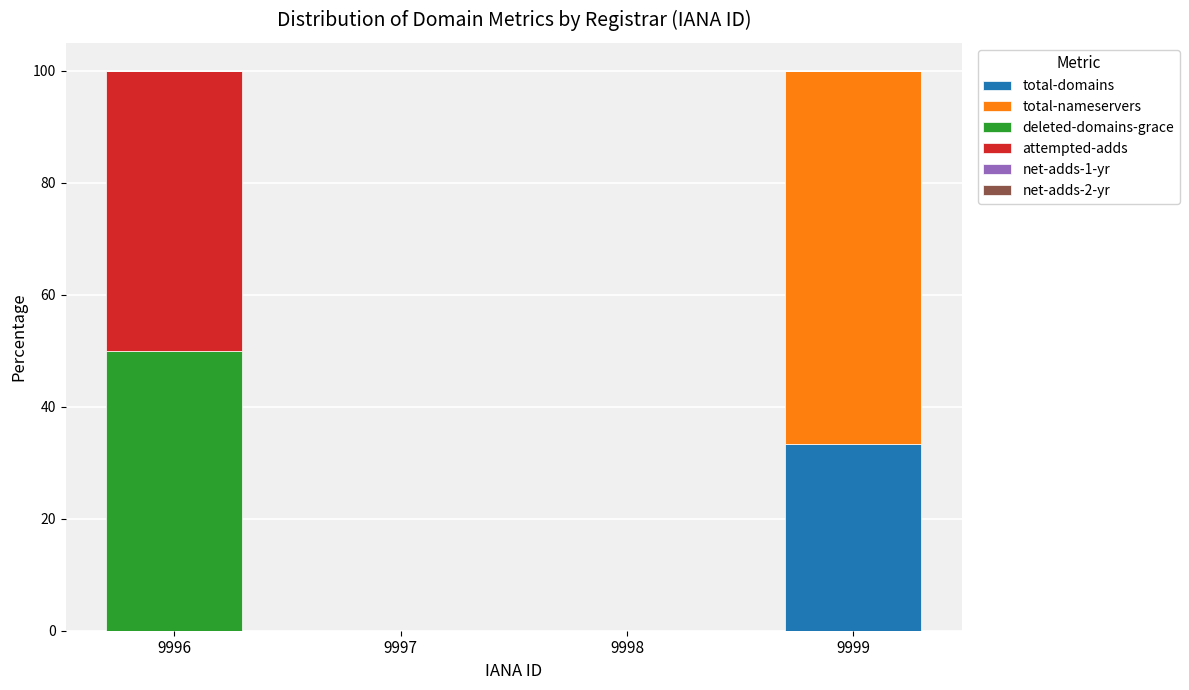

Are the bars grouped side by side (vs. stacked)?

No